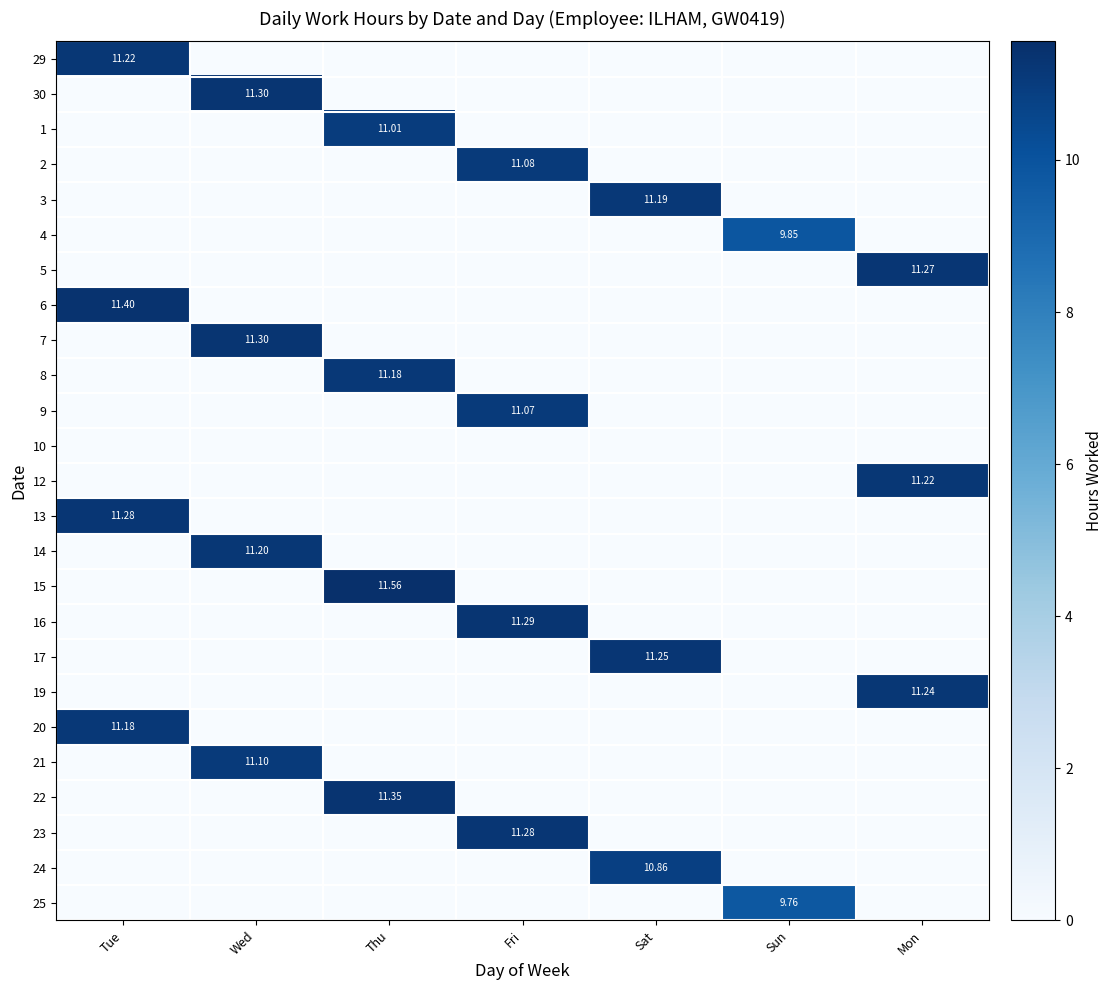

Between Tue and Thu, which is larger?

Tue